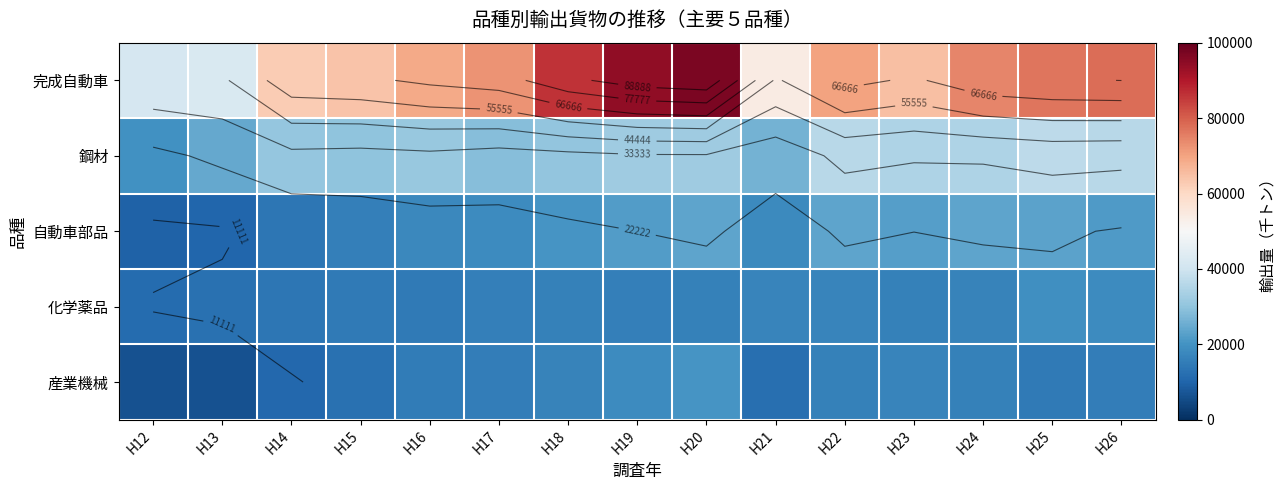

Between H22 and H13, which is larger?

H22